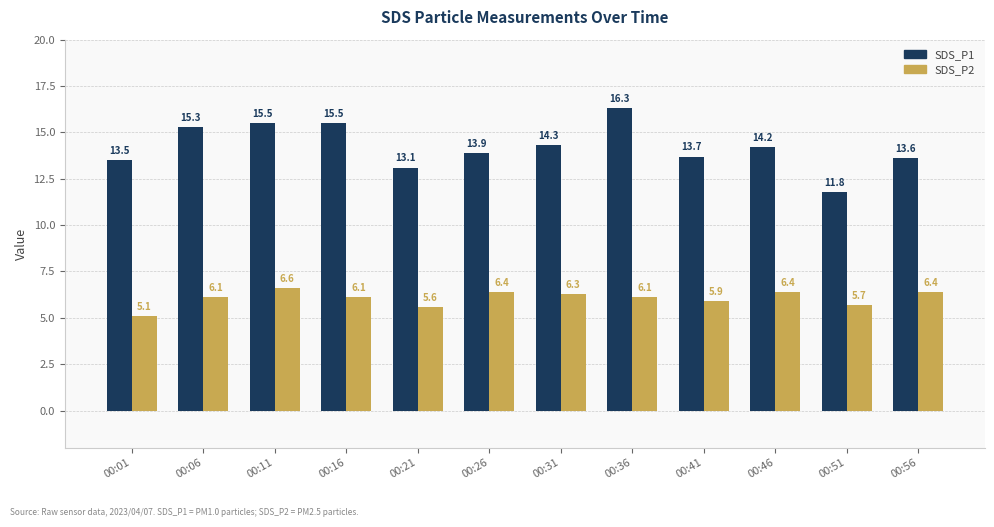

Rank the series by their average value, from lowest to highest.

SDS_P2, SDS_P1